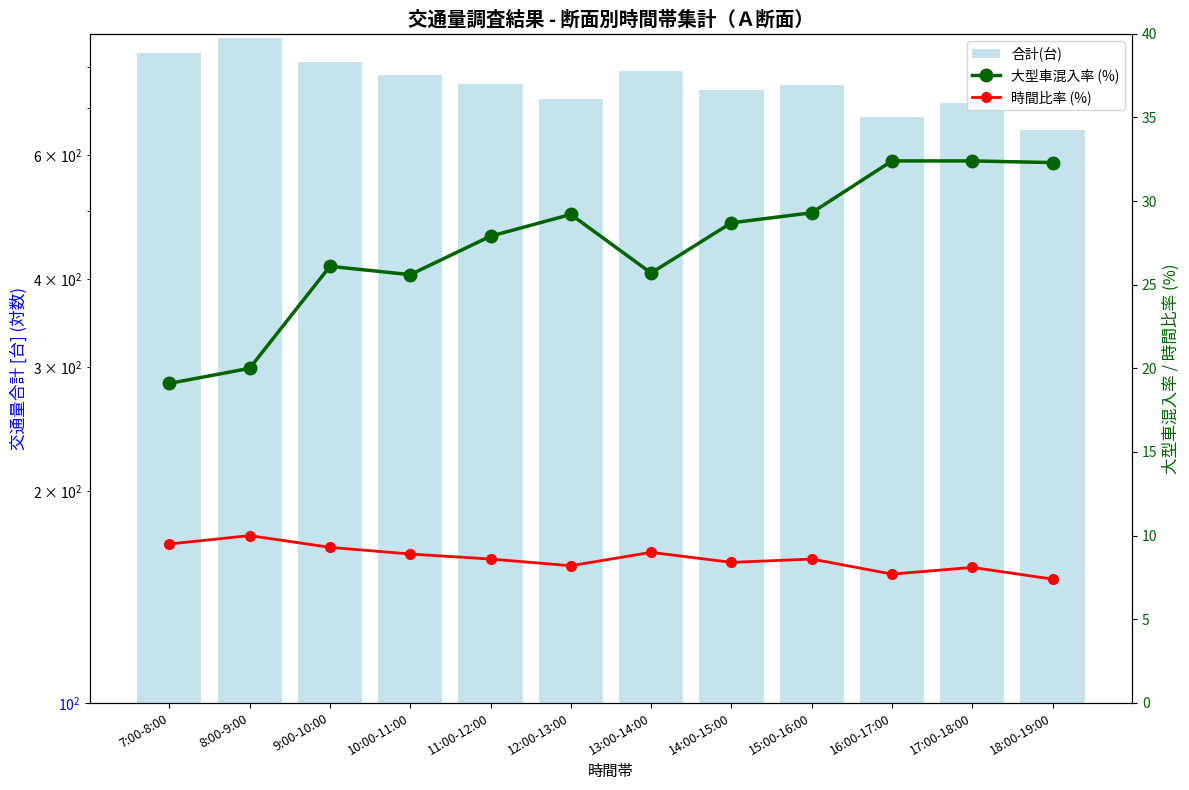

What is the label of the 5th bar from the left?

11:00-12:00